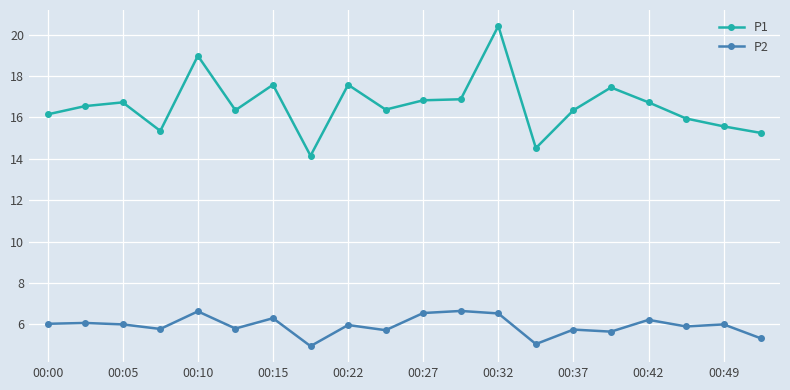

True or false: P1 and P2 intersect in this chart.

False